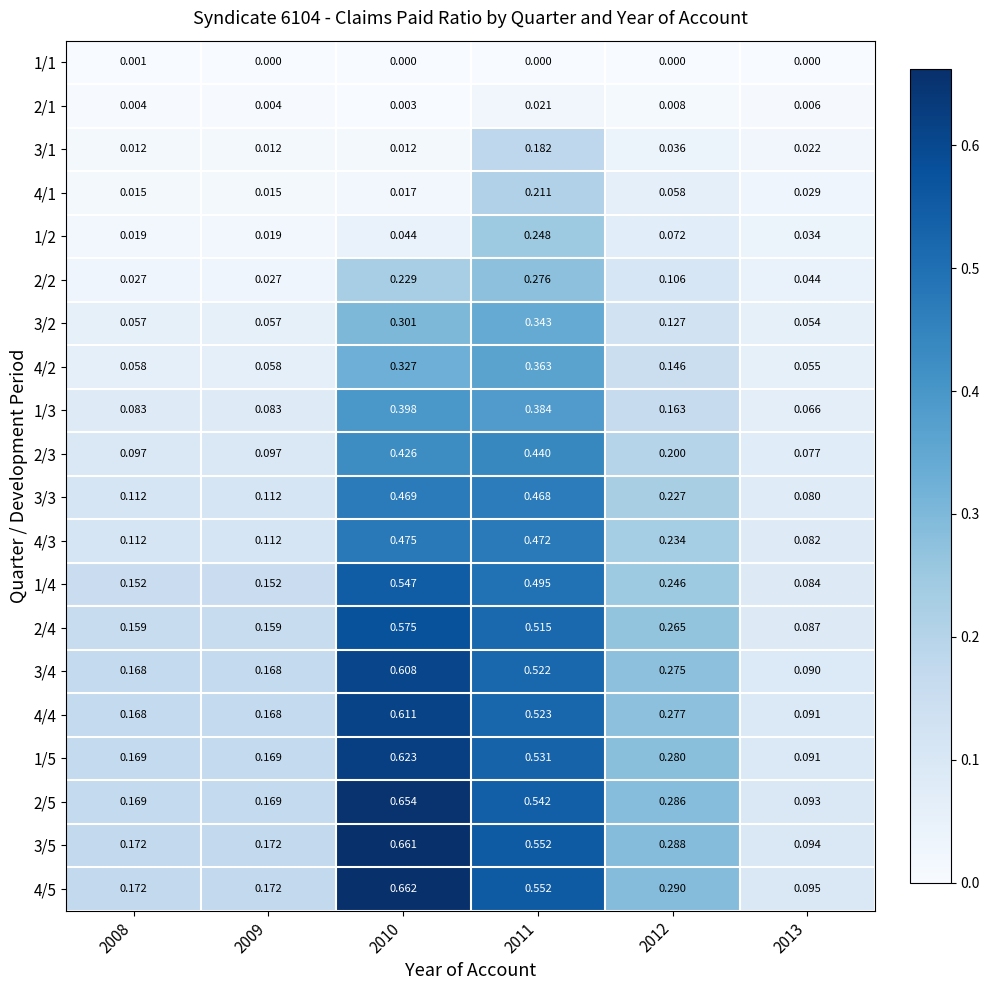

Is the value of 1/1 at 2012 greater than the value of 3/5 at 2013?

No